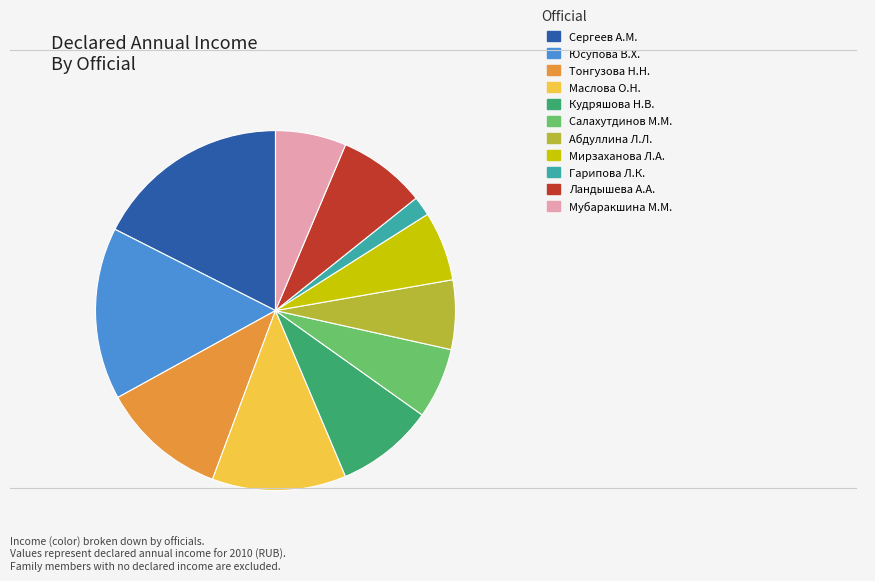

Does any single category account for the majority?

No